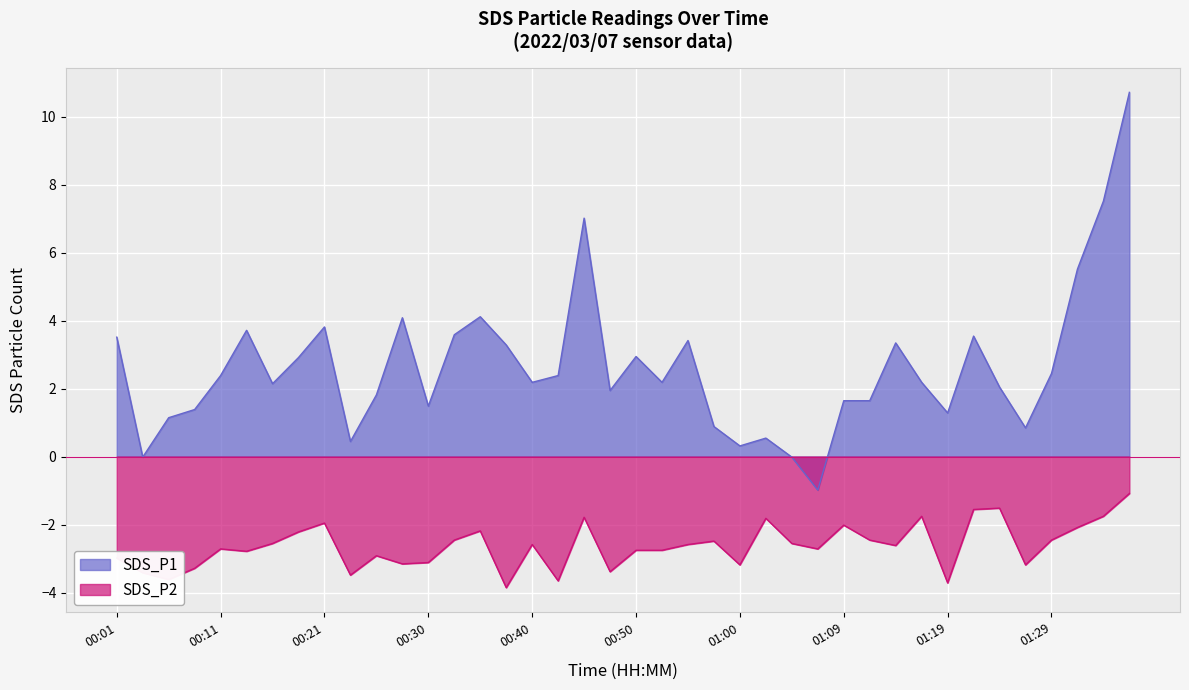

Reading left to right, extract all data points from this chart.

SDS_P1: 3.5	-0.0	1.1	1.4	2.4	3.7	2.1	2.9	3.8	0.4	1.8	4.1	1.5	3.6	4.1	3.3	2.2	2.4	7.0	1.9	2.9	2.2	3.4	0.9	0.3	0.5	-0.0	-1.0	1.6	1.6	3.3	2.2	1.3	3.5	2.0	0.8	2.4	5.5	7.5	10.7
SDS_P2: -3.0	-3.4	-3.6	-3.3	-2.7	-2.8	-2.6	-2.2	-2.0	-3.5	-2.9	-3.2	-3.1	-2.5	-2.2	-3.9	-2.6	-3.7	-1.8	-3.4	-2.8	-2.8	-2.6	-2.5	-3.2	-1.8	-2.6	-2.7	-2.0	-2.5	-2.6	-1.8	-3.7	-1.6	-1.5	-3.2	-2.5	-2.1	-1.8	-1.1